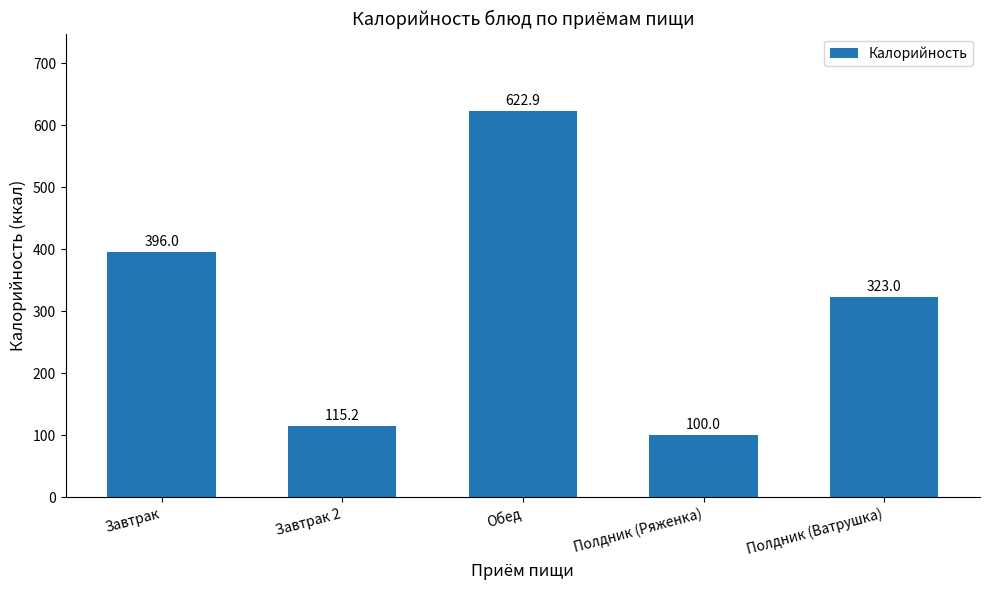

Which has a higher value, Полдник (Ряженка) or Завтрак 2?

Завтрак 2